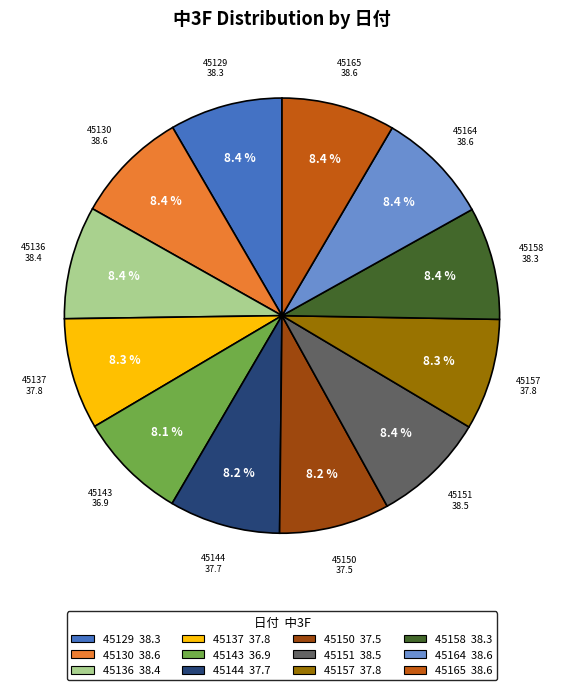

The 45150 slice represents 8% of the pie. True or false?

True